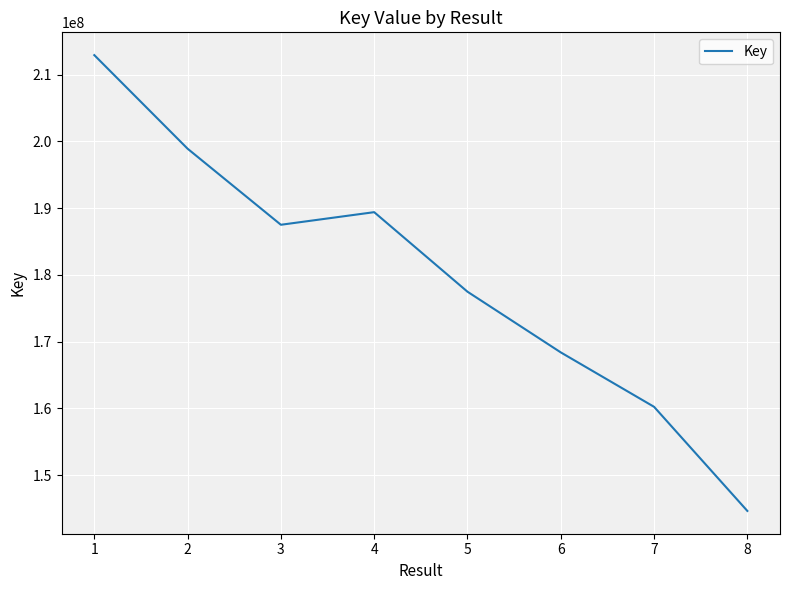

How many lines are shown in the chart?

1